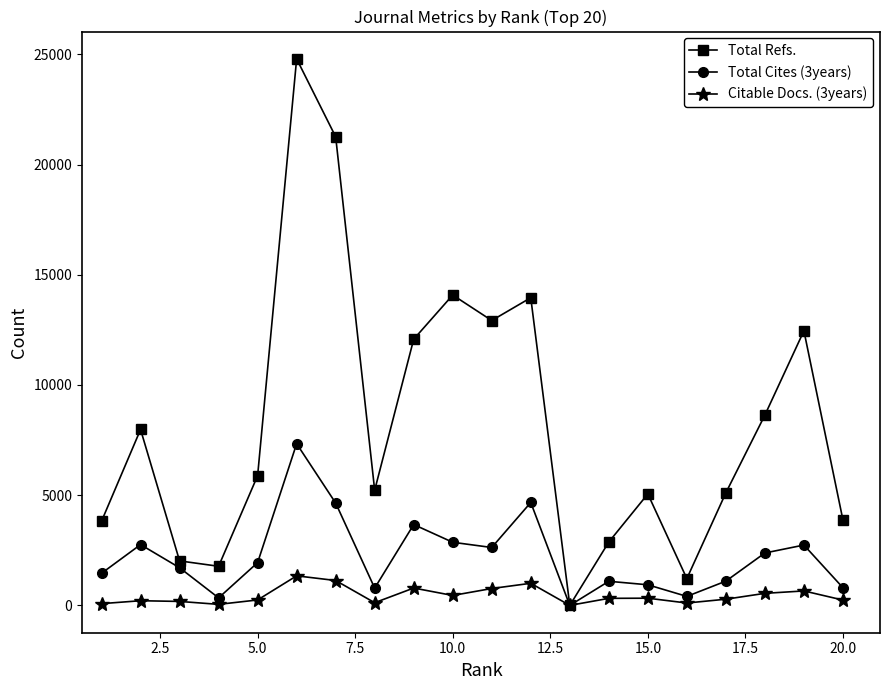

Which series has the largest total across all categories?

Total Refs.